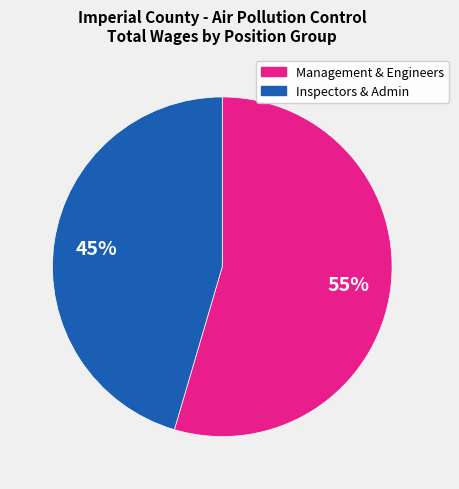

To the nearest percent, what is the average slice percentage?

50%